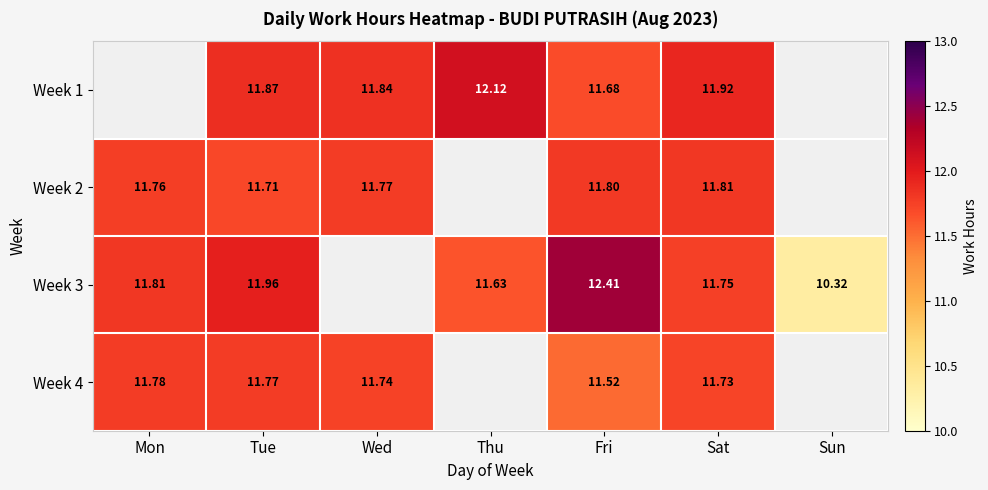

What is the difference between the highest and lowest values at Tue?

0.2